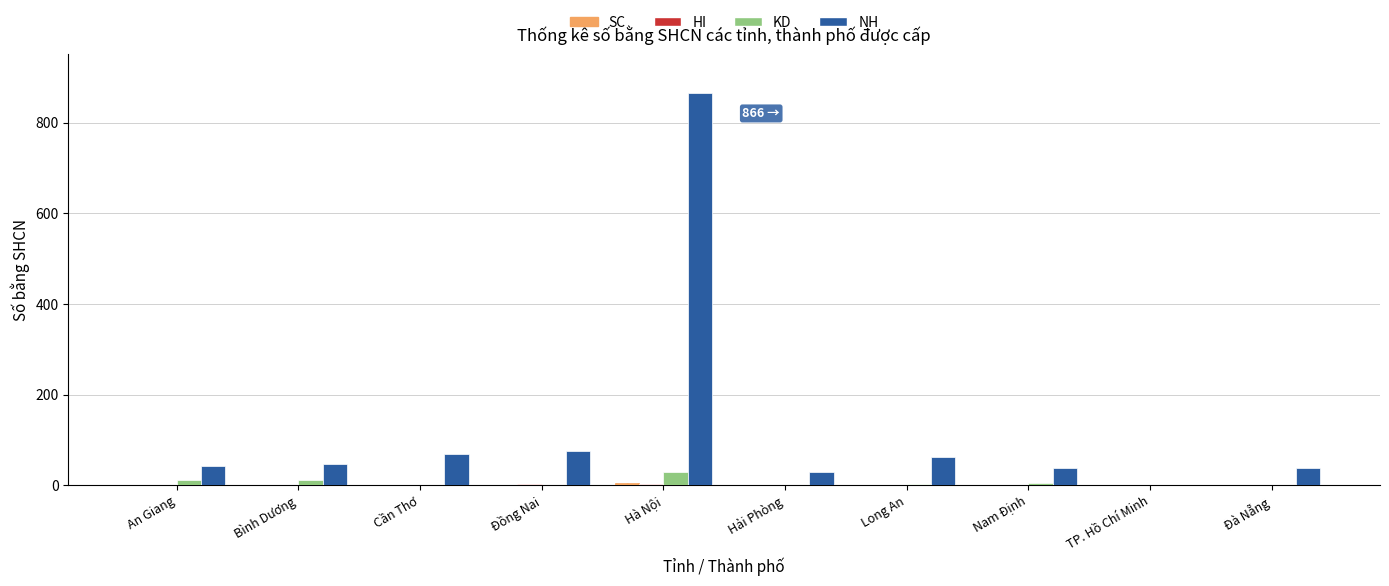

True or false: KD has a value of 0 at Cần Thơ.

True